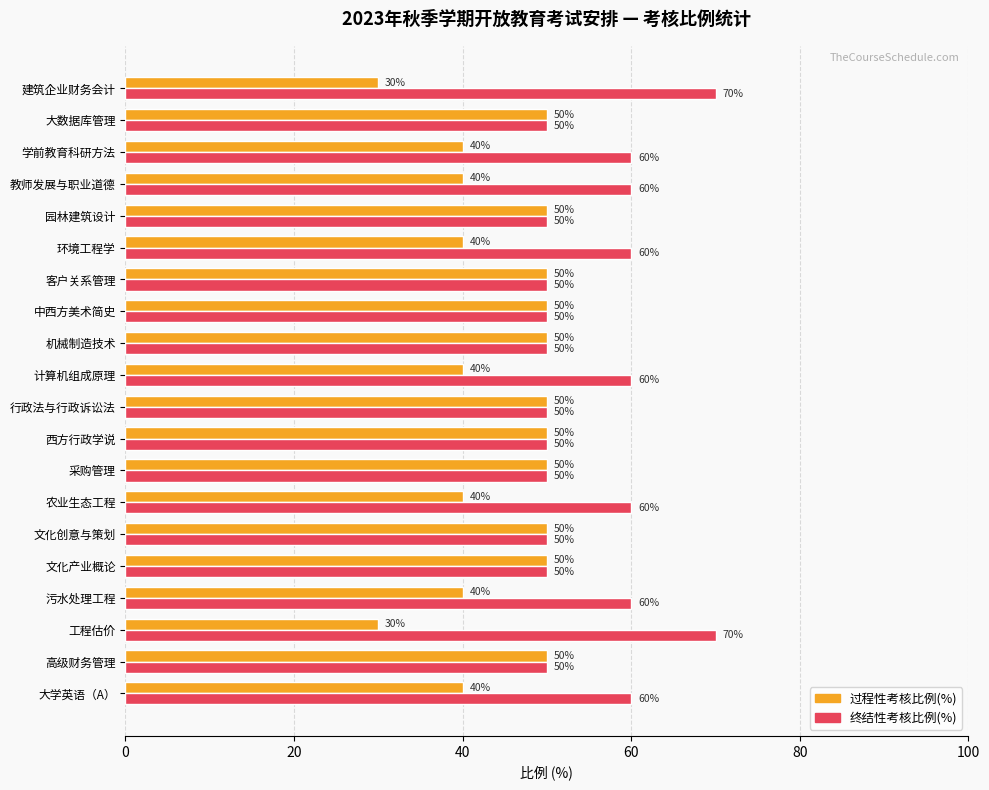

Rank the series at 教师发展与职业道德 from lowest to highest value.

过程性考核比例(%), 终结性考核比例(%)